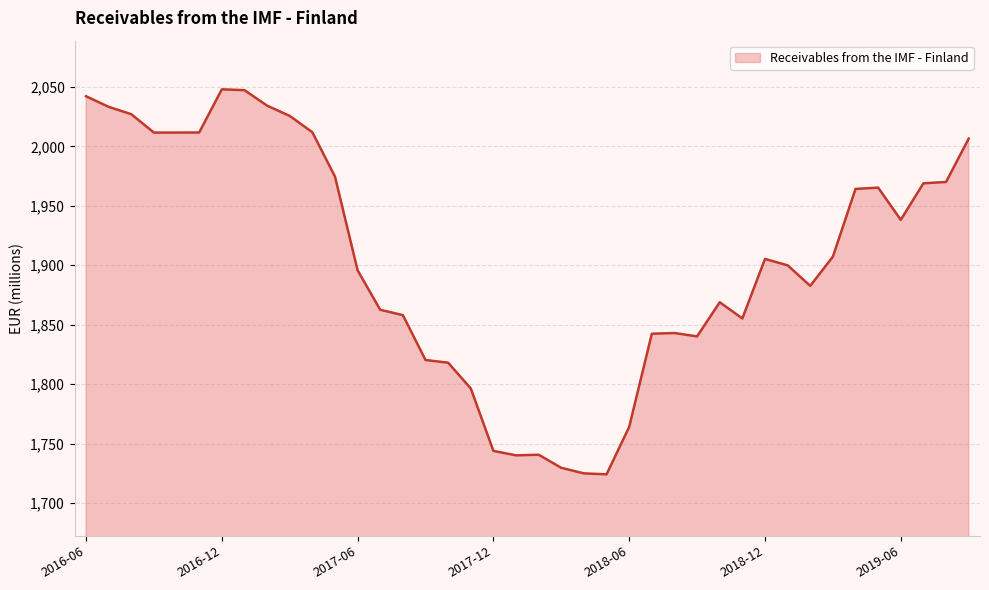

What is the maximum value shown in the chart?

2047.9